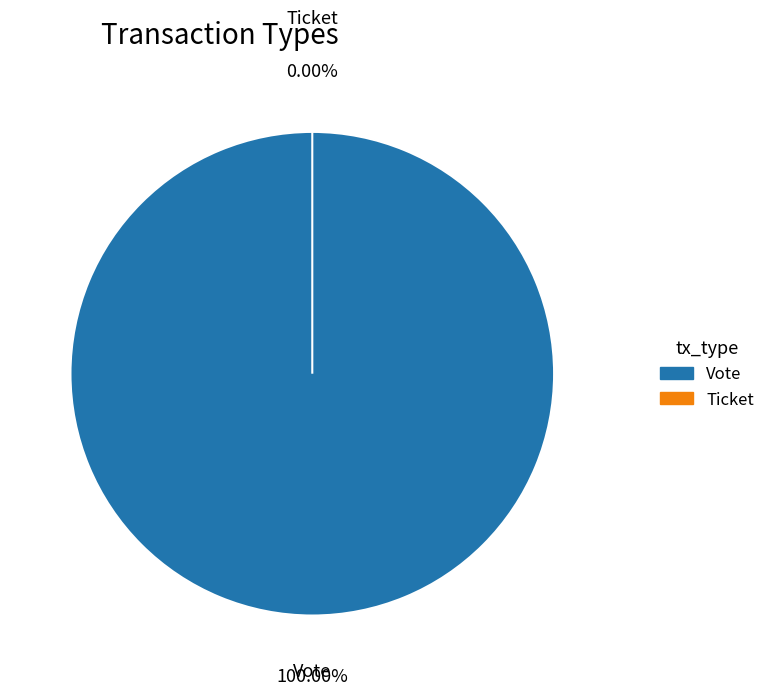

How many segments does this pie chart have?

2